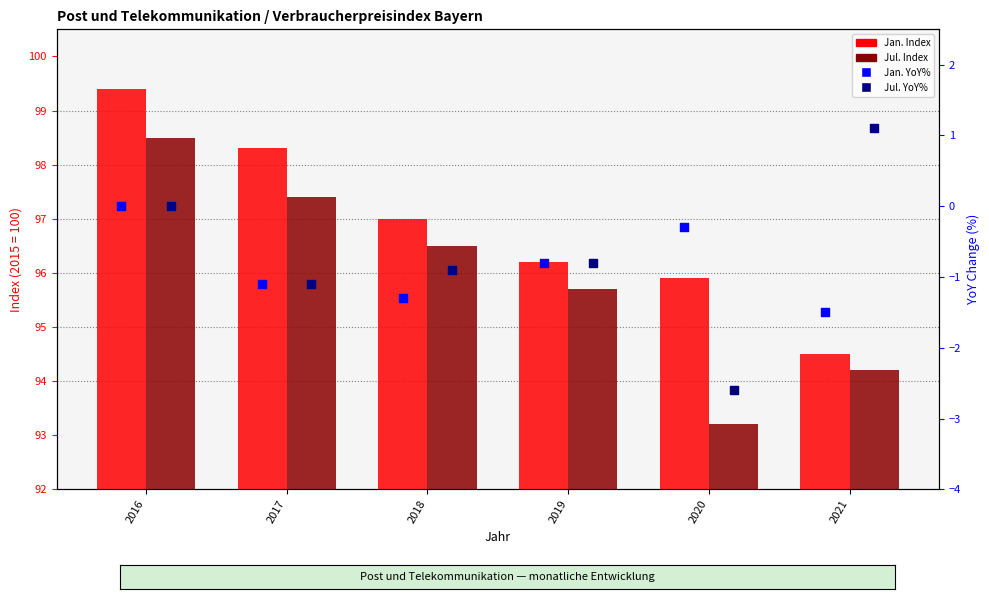

Which series reaches the minimum Y coordinate?

Jul. YoY%